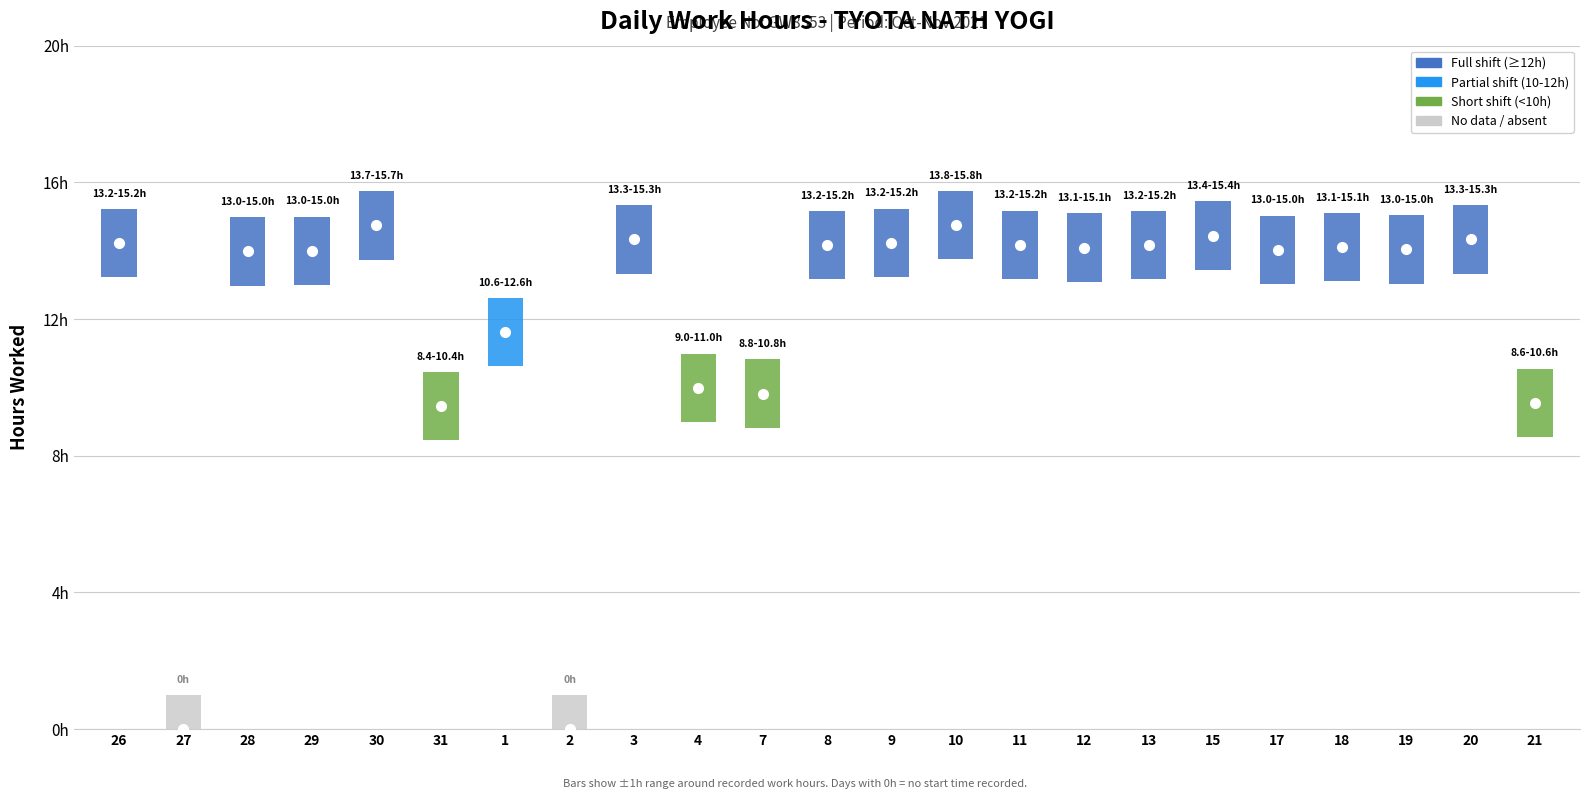

The value at 29 is 23.1. True or false?

False